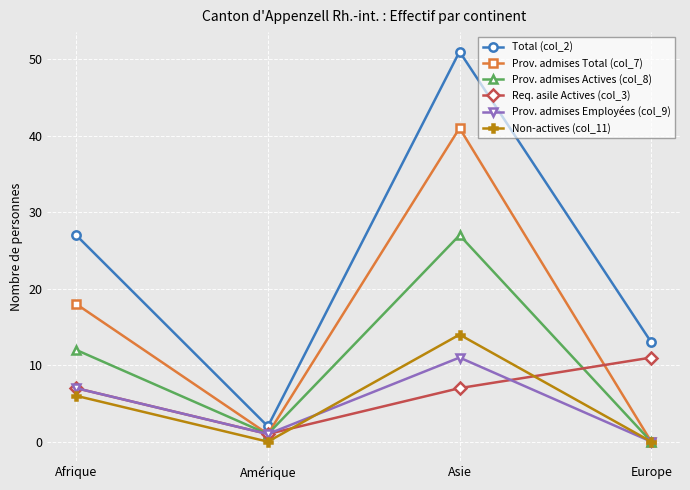

Which series has the widest spread of values?

Total (col_2)